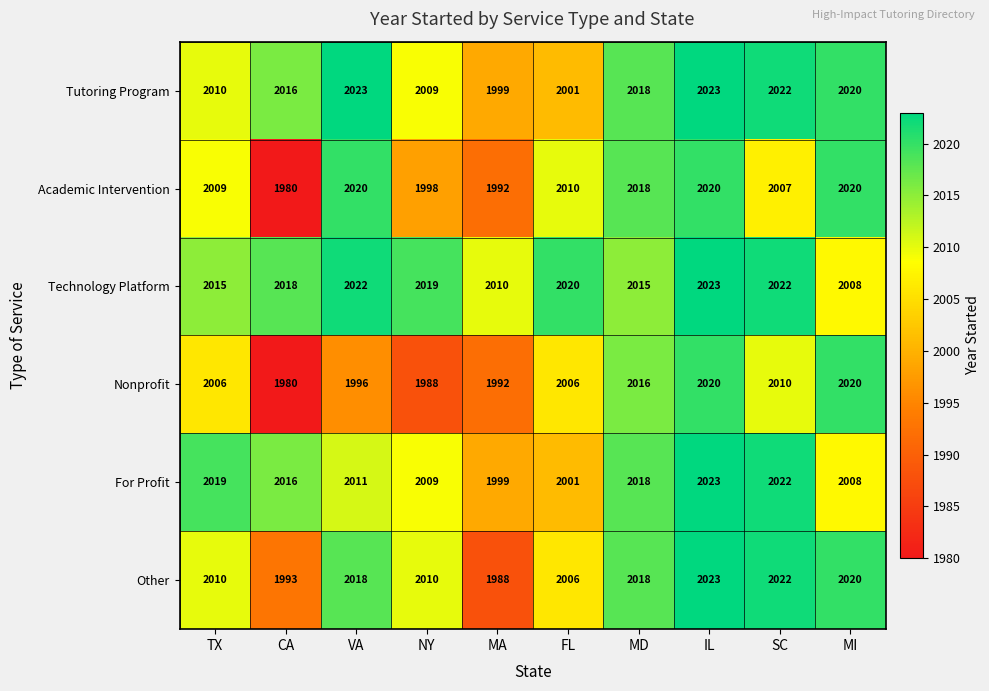

What is the total value across all series at CA?

12003